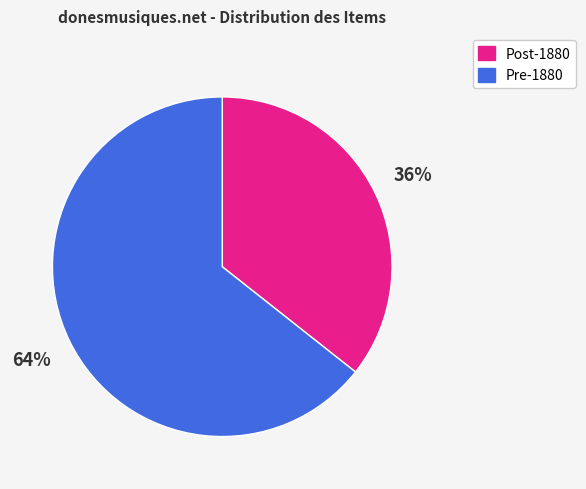

True or false: Post-1880 accounts for 46% of the total.

False